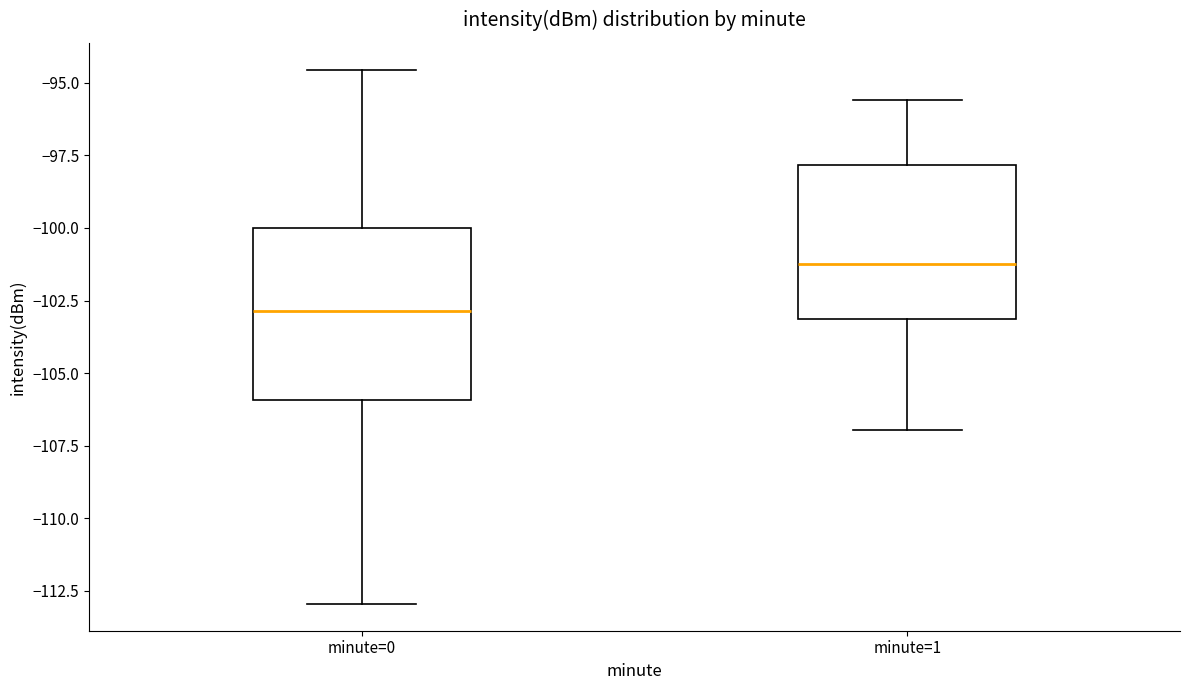

Where does the upper whisker of the box for minute=0 end on the y-axis? The values are not printed on the chart, so give them approximately, as read against the axis.

-94.5